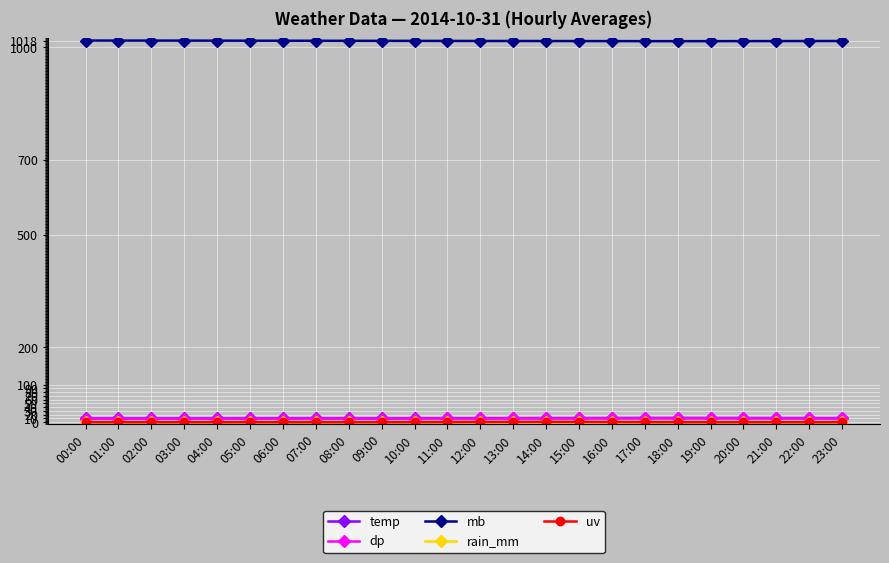

True or false: mb and dp cross at least once.

False